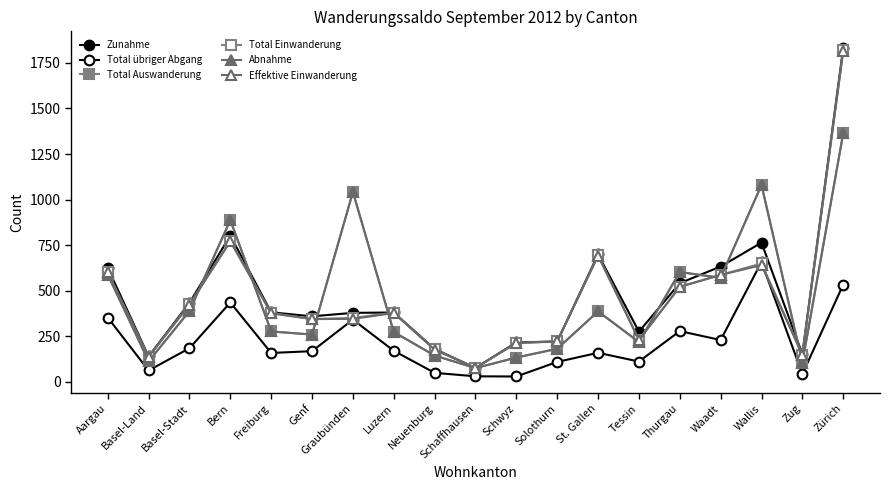

Reading left to right, extract all data points from this chart.

Zunahme: 626	140	434	803	382	360	379	381	181	77	217	222	700	276	542	633	764	153	1833
Total übriger Abgang: 353	63	185	436	159	169	342	171	50	31	30	110	160	112	279	230	658	43	534
Total Auswanderung: 589	113	389	888	277	260	1042	274	145	76	134	182	387	219	603	571	1081	106	1364
Total Einwanderung: 602	138	428	774	379	345	351	380	179	77	214	222	695	232	522	587	650	150	1819
Abnahme: 589	113	389	888	277	260	1042	274	145	76	134	182	387	219	603	571	1081	106	1364
Effektive Einwanderung: 601	138	423	771	376	345	346	378	177	77	214	222	692	230	522	587	641	149	1816